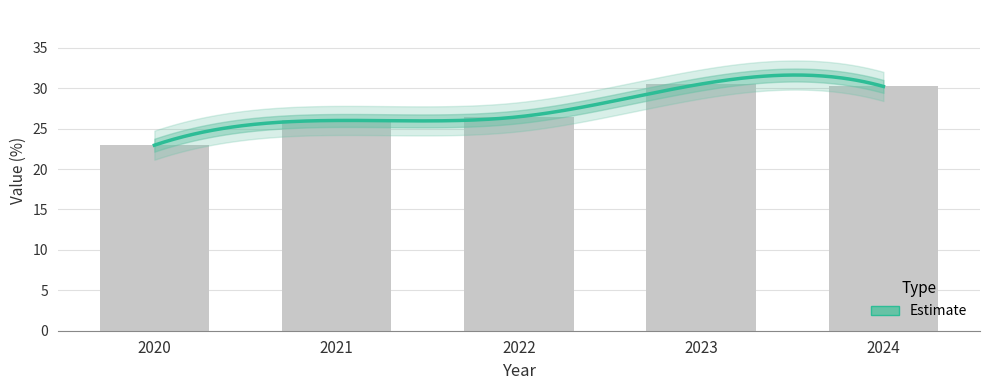

The chart shows a value of 34.7 at 2020. True or false?

False